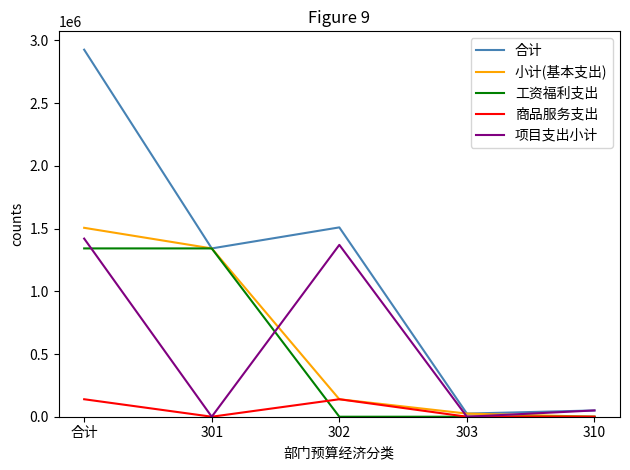

Which label corresponds to the largest value in the chart?

合计